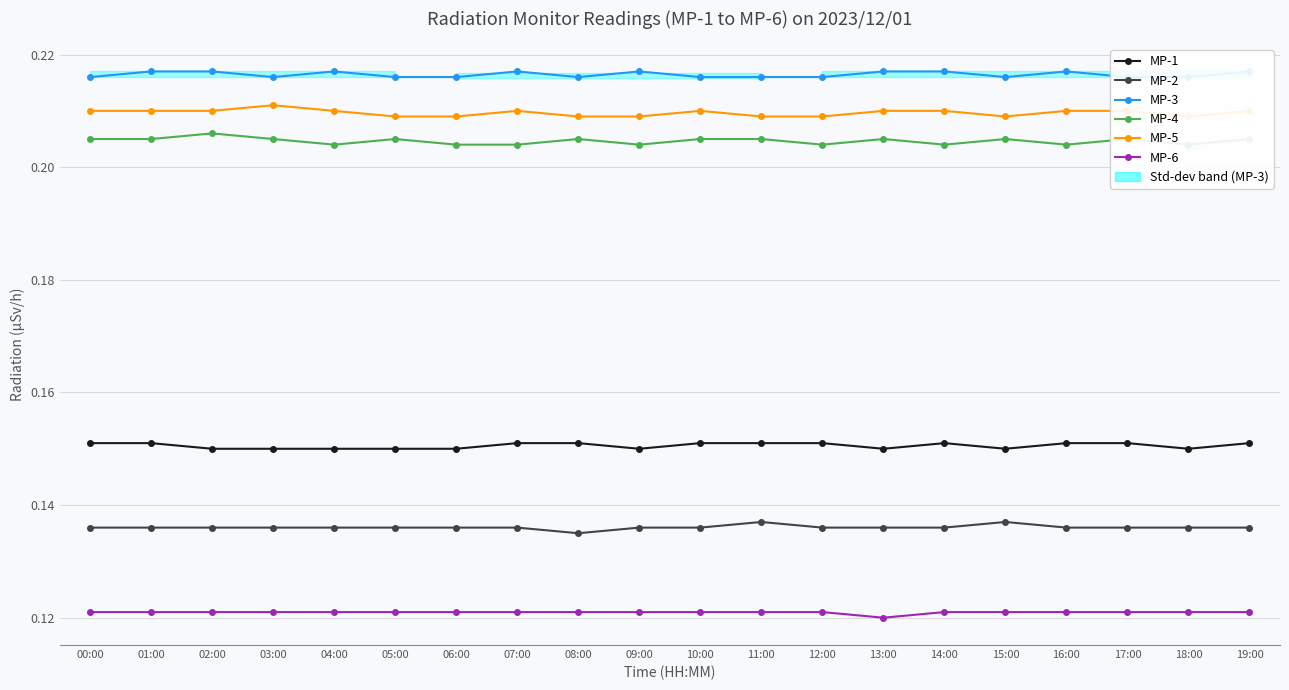

At 11:00, list the series in order from largest to smallest.

MP-3, MP-5, MP-4, MP-1, MP-2, MP-6